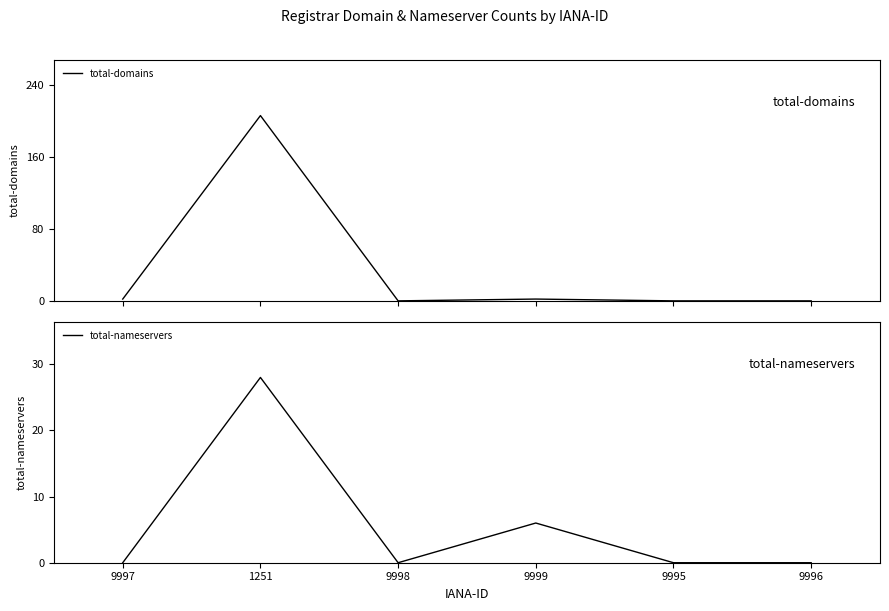

At how many categories does at least one series exceed 56?

1